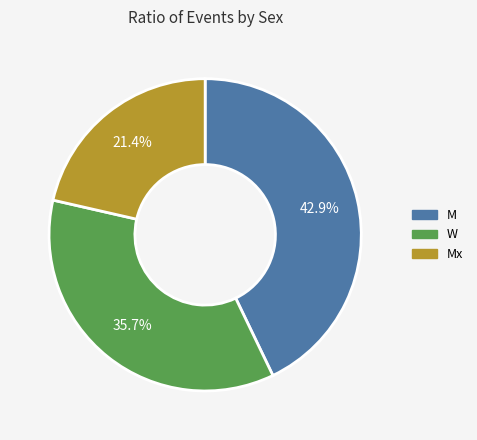

Which slice is the largest?

M